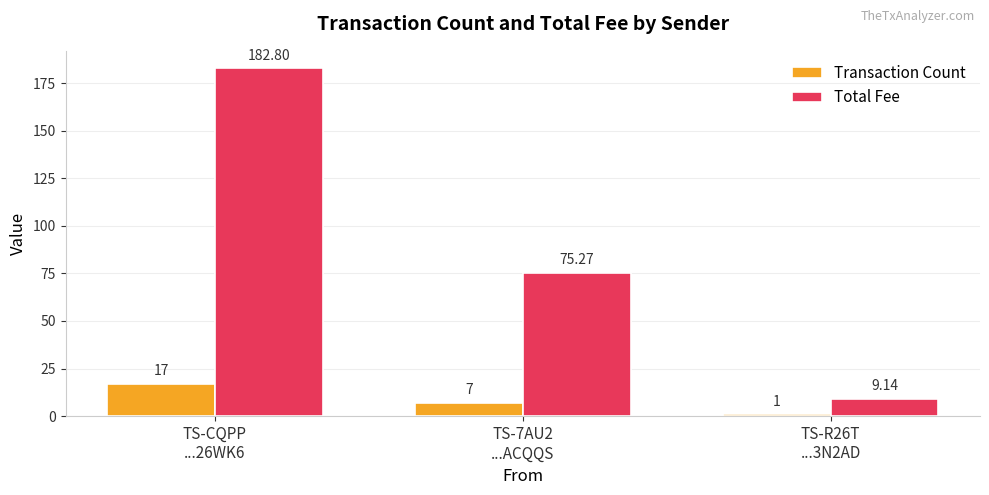

Which series has the largest total across all categories?

Total Fee